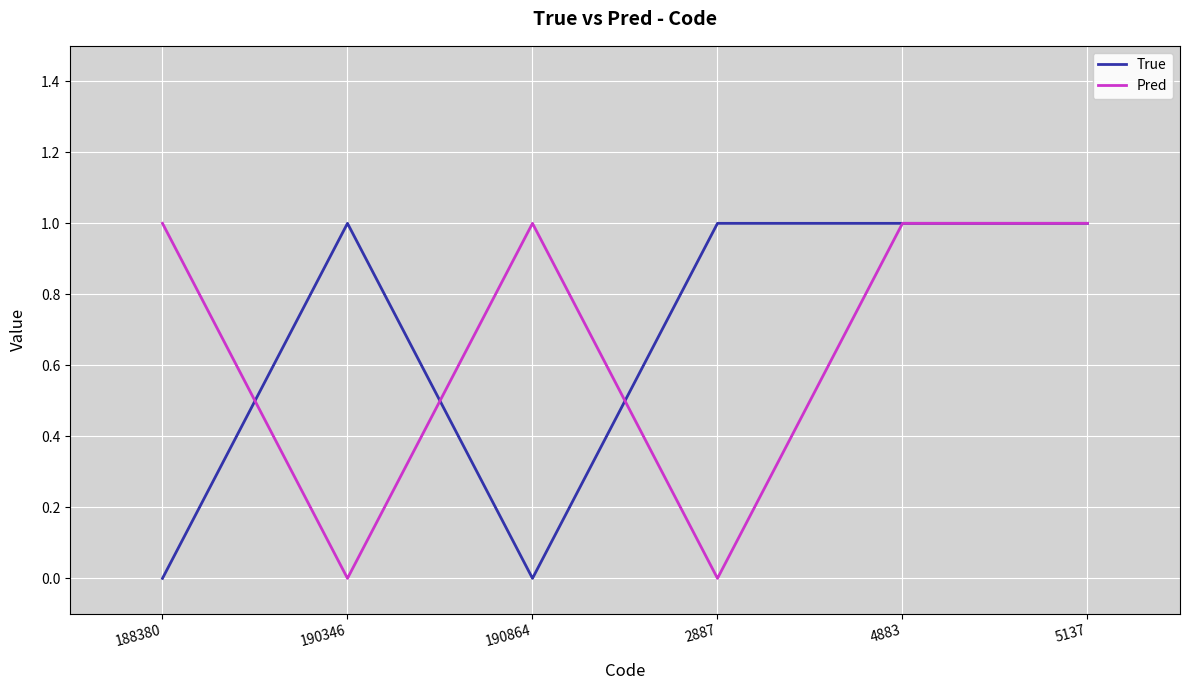

What is the average value of the True series?

1